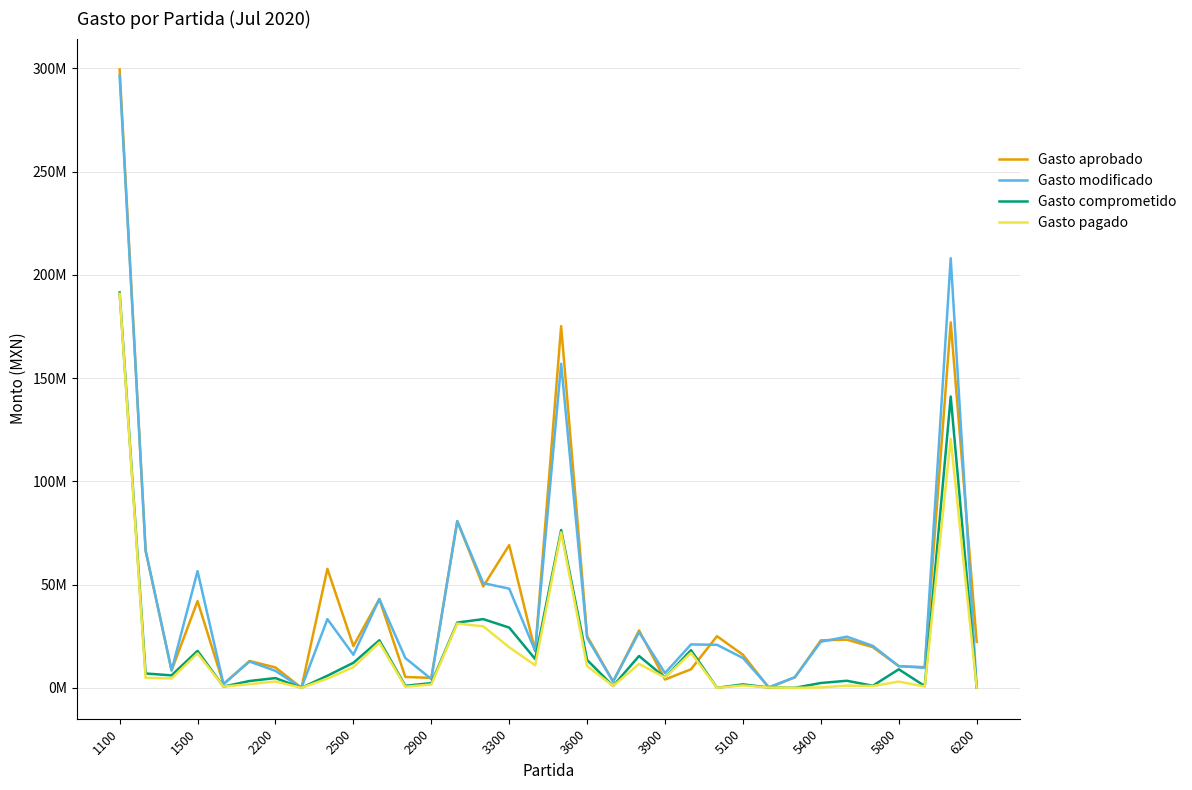

True or false: Gasto aprobado has more than 0 interior local peaks.

True